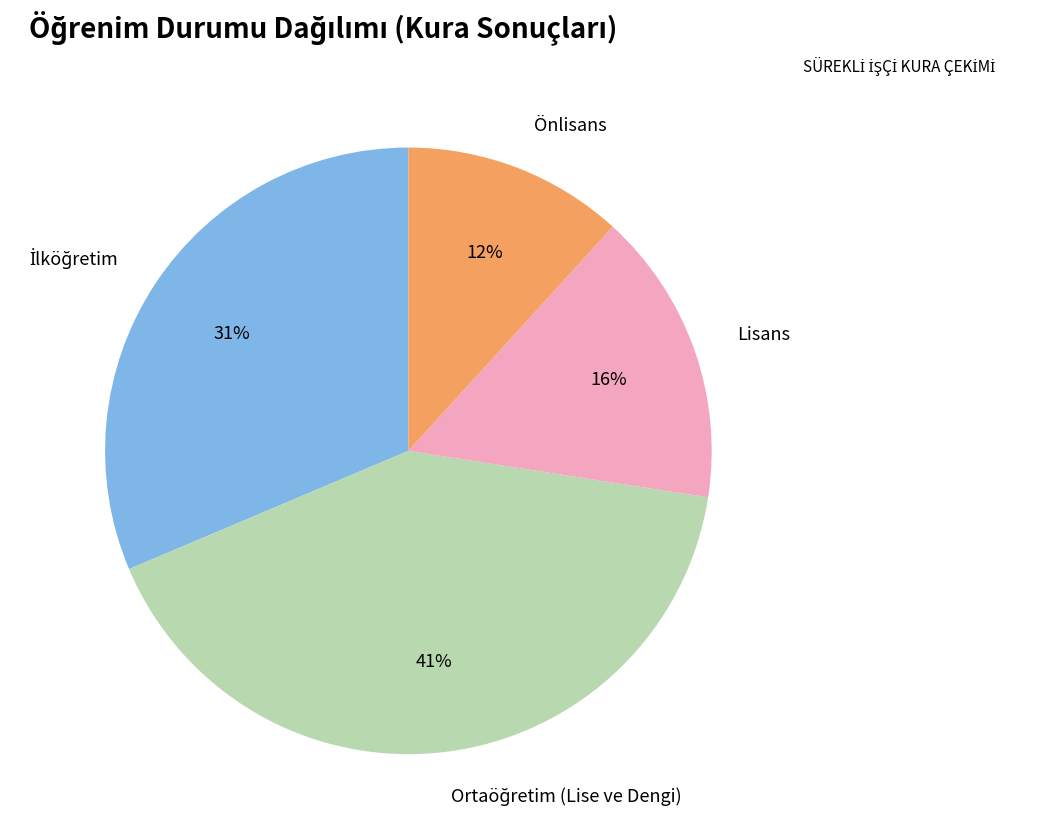

To the nearest percent, what portion does Önlisans represent?

12%